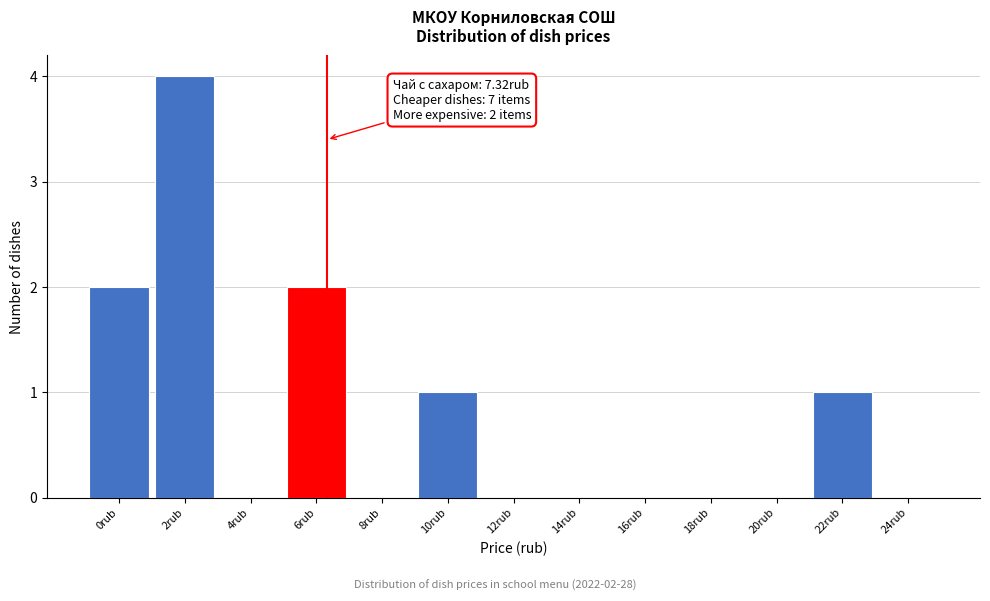

Reading left to right, what are all the values shown in this chart?

0rub=2	2rub=4	4rub=0	6rub=2	8rub=0	10rub=1	12rub=0	14rub=0	16rub=0	18rub=0	20rub=0	22rub=1	24rub=0